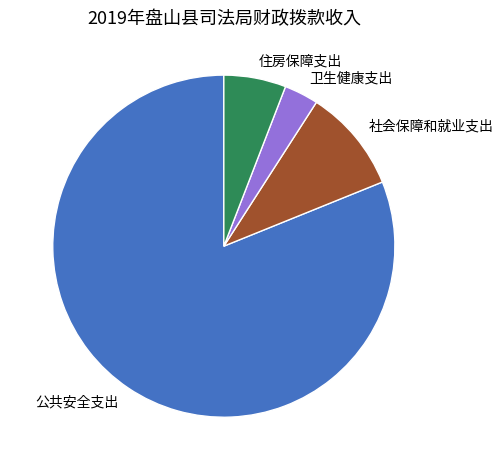

Does any single category account for the majority?

Yes